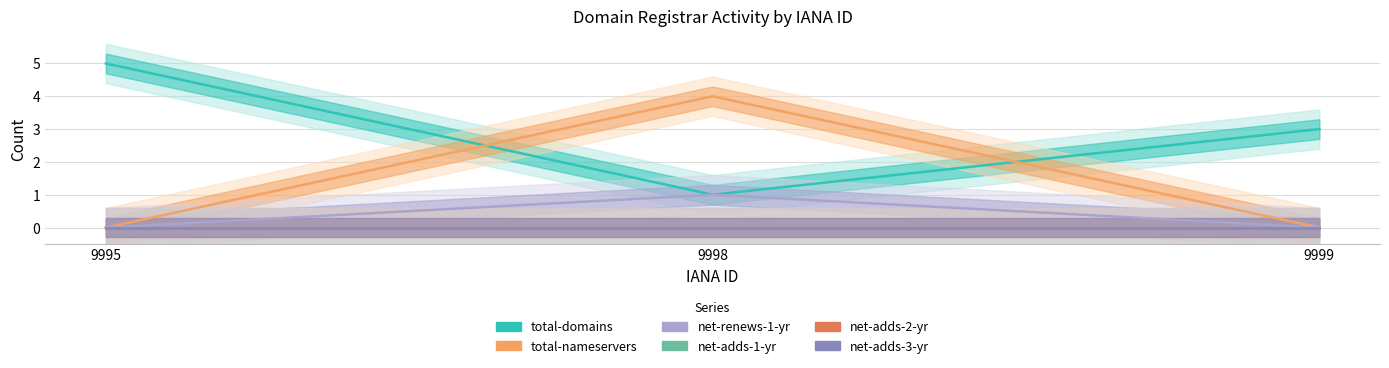

At 9995, list the series in order from smallest to largest.

total-nameservers, net-renews-1-yr, net-adds-1-yr, net-adds-2-yr, net-adds-3-yr, total-domains